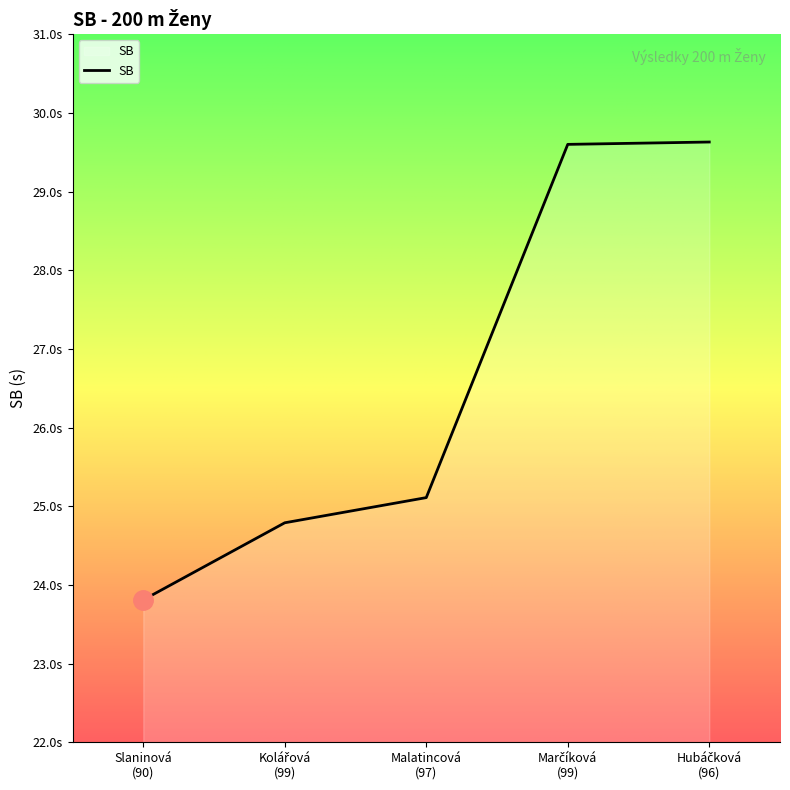

Does the chart display data point markers on the line(s)?

No